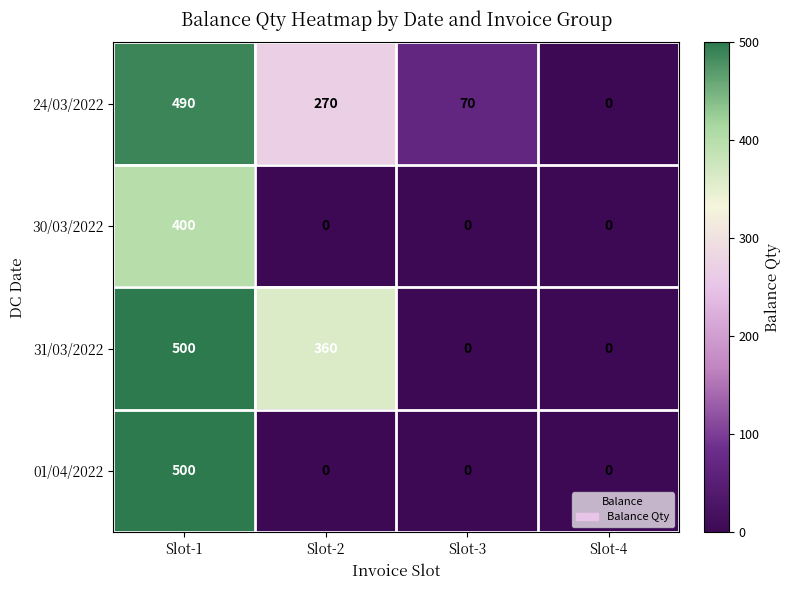

What is the difference between the highest and lowest values at Slot-3?

70